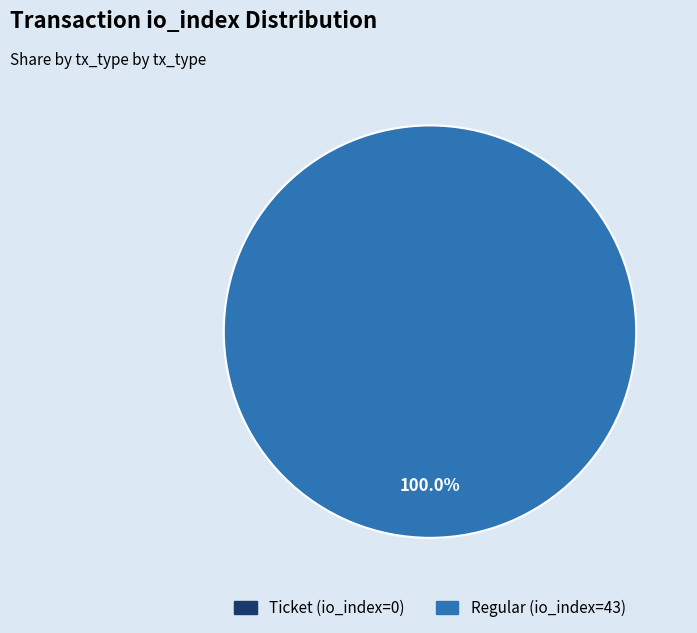

Which slice represents more than half of the pie?

Regular (io_index=43)